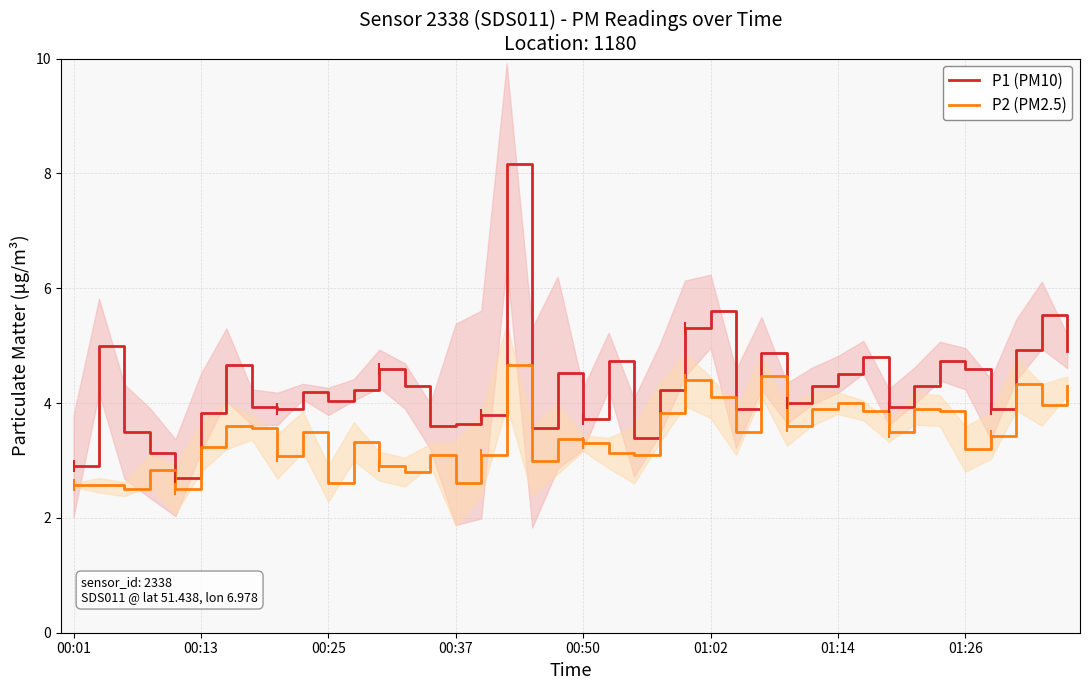

True or false: P2 (PM2.5) and P1 (PM10) cross at least once.

False